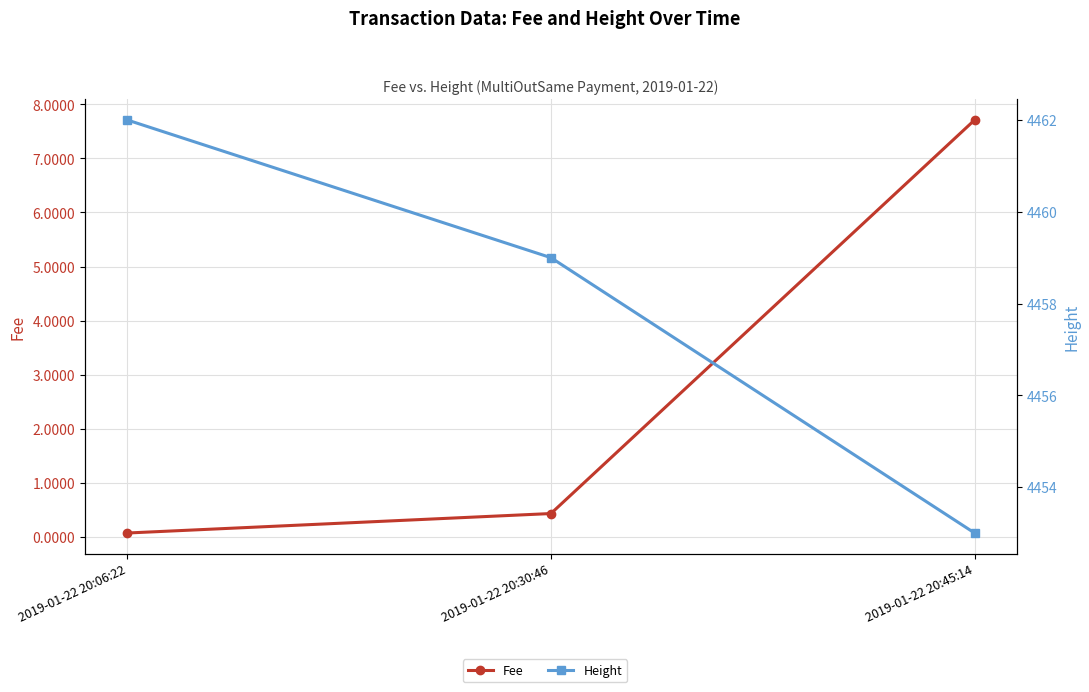

Between 2019-01-22 20:06:22 and 2019-01-22 20:45:14, which is larger?

2019-01-22 20:45:14